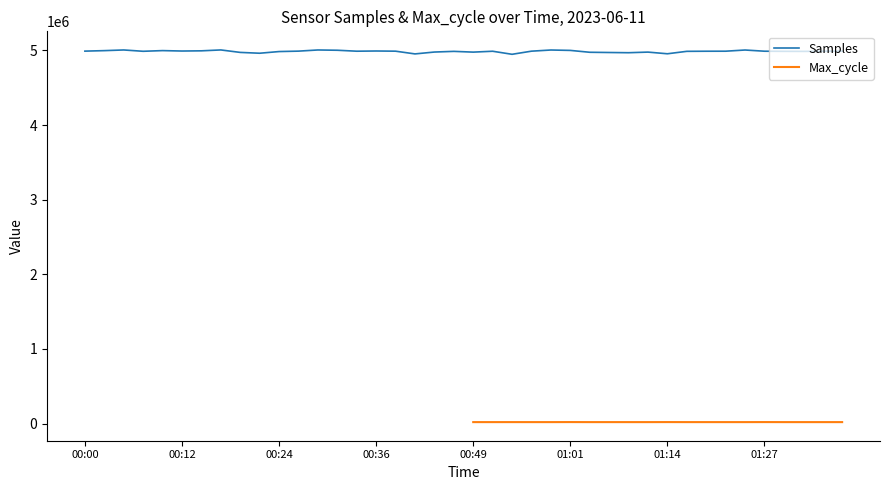

What is the average value?

4987399